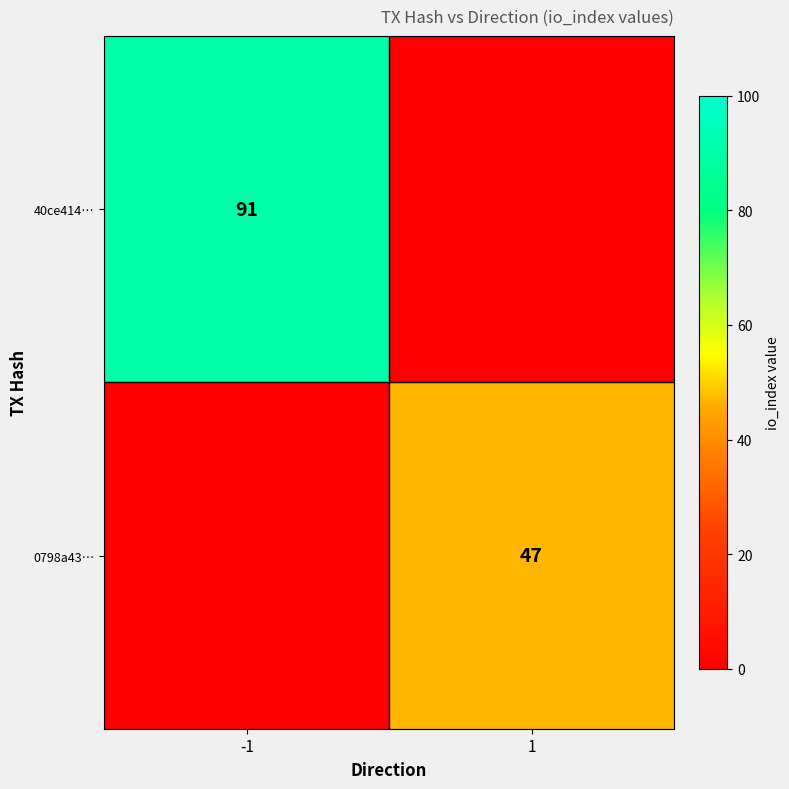

Is it true that 40ce414… equals 91 at -1?

True